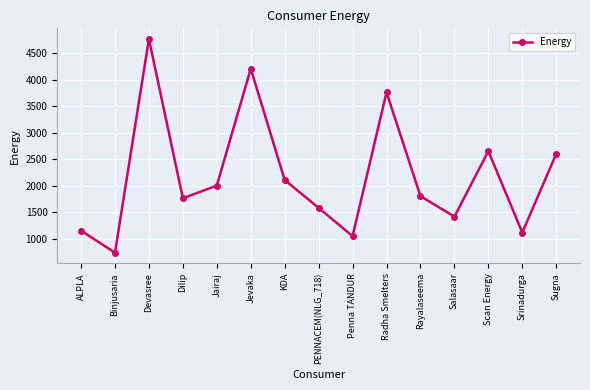

Which category has the highest value across all series?

Devasree